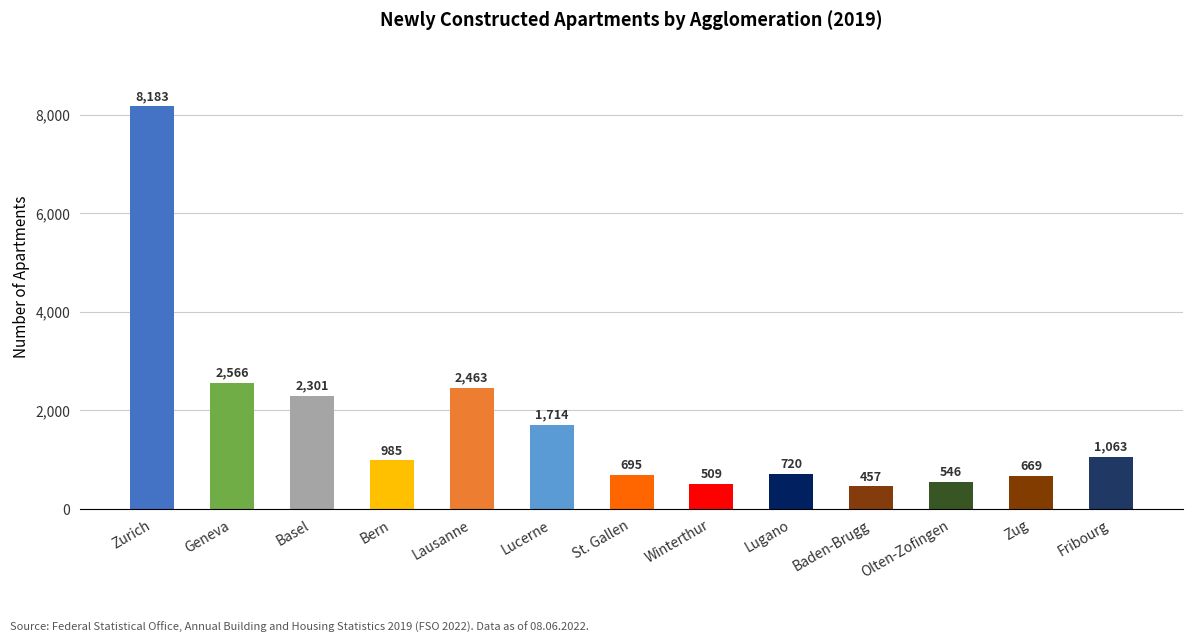

How many bars are there in total?

13